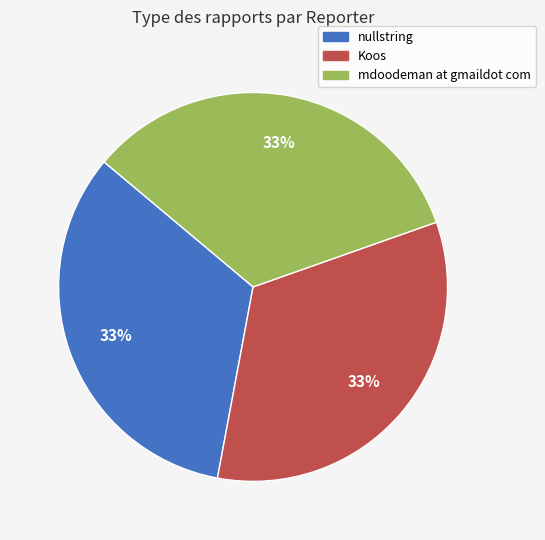

Is the sum of mdoodeman at gmaildot com and nullstring greater than half?

Yes